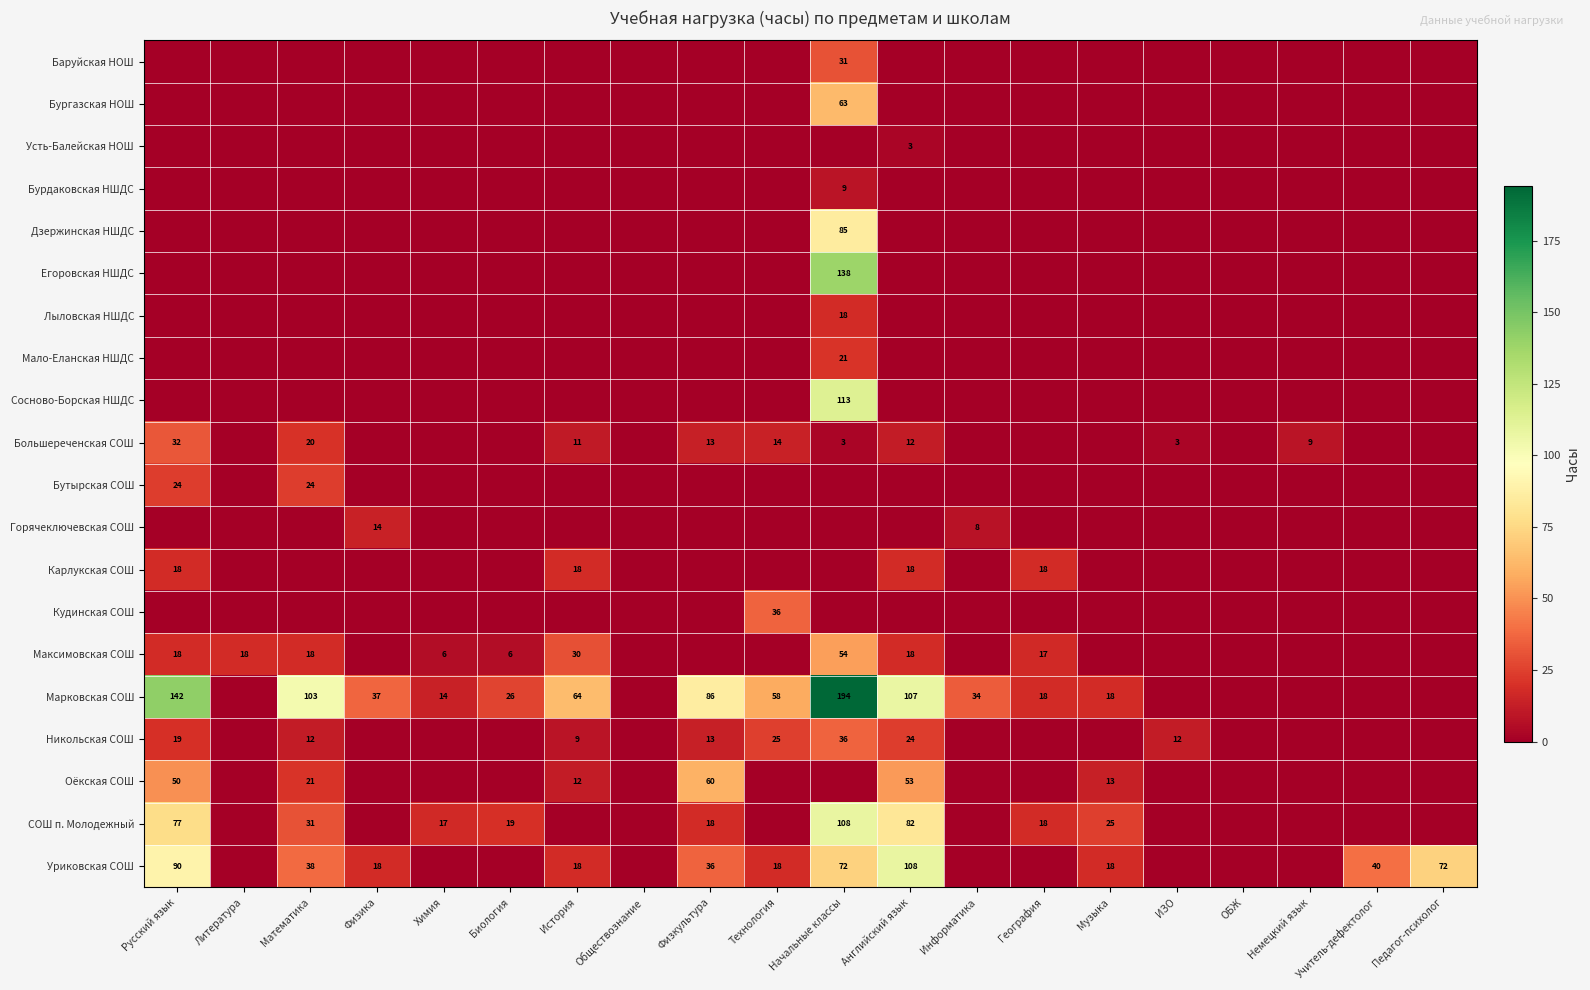

At how many categories does at least one series exceed 94?

4